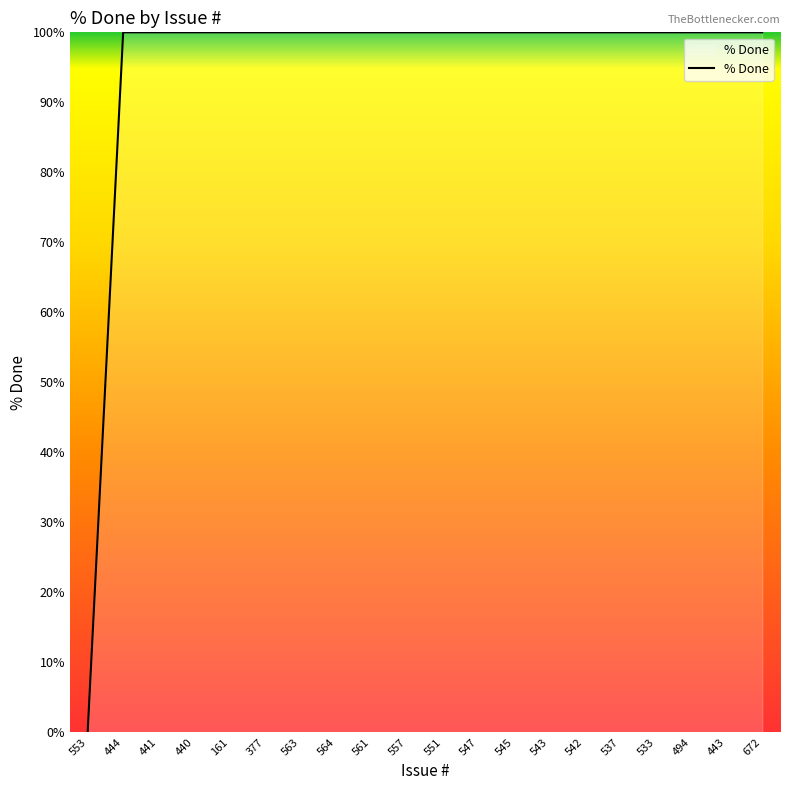

Is this an area chart (filled region under the line)?

No